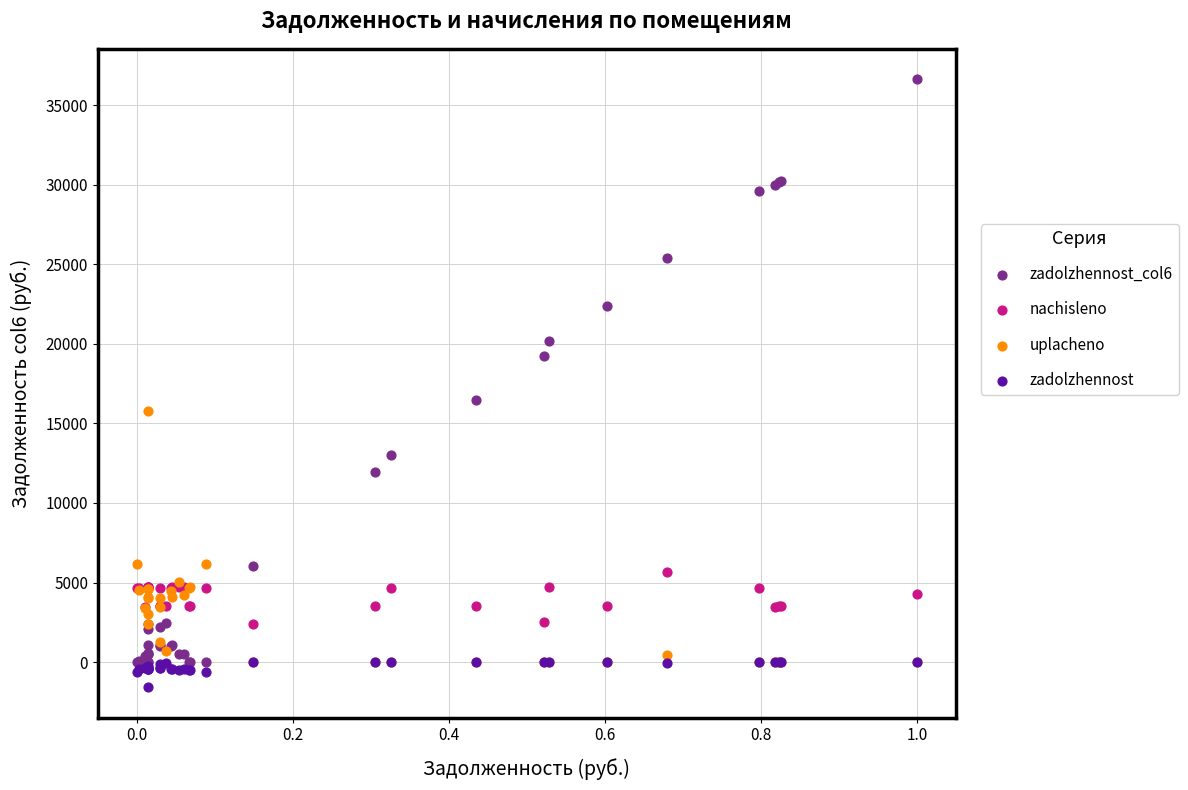

Across all series, what Y value is closest to 17526?

16488.2